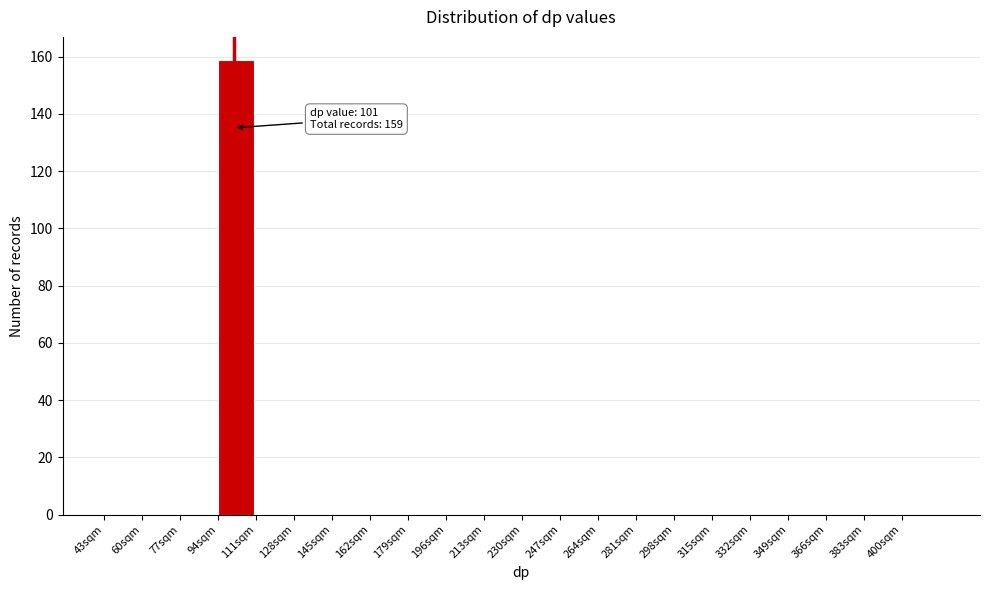

Over which range of the x-axis is the bar tallest?

94 to 111